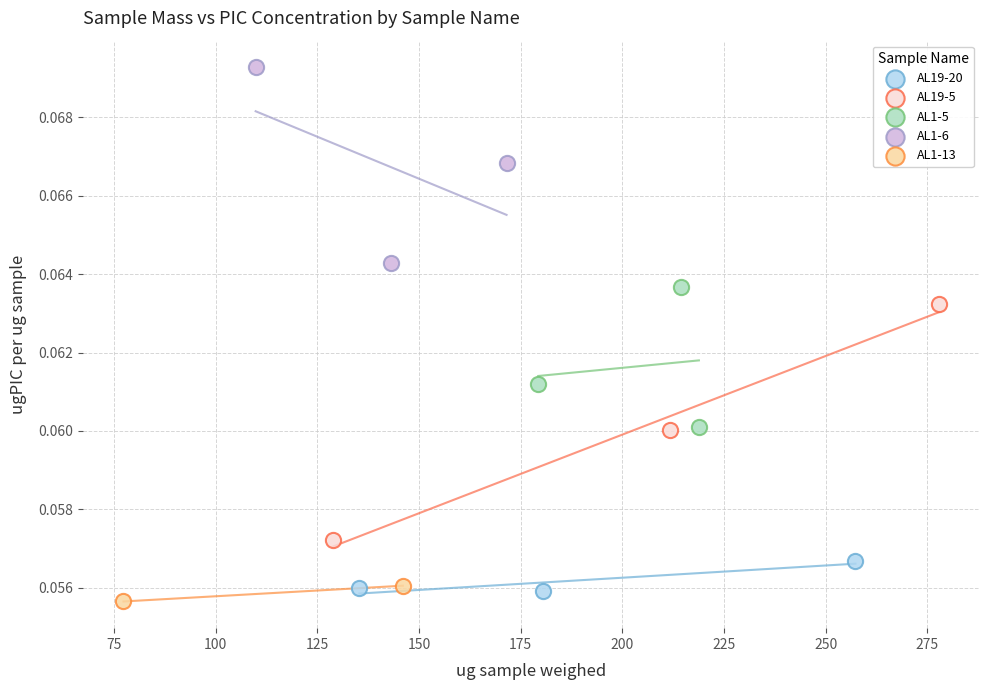

What are all the series names shown in the legend?

AL19-20, AL19-5, AL1-5, AL1-6, AL1-13